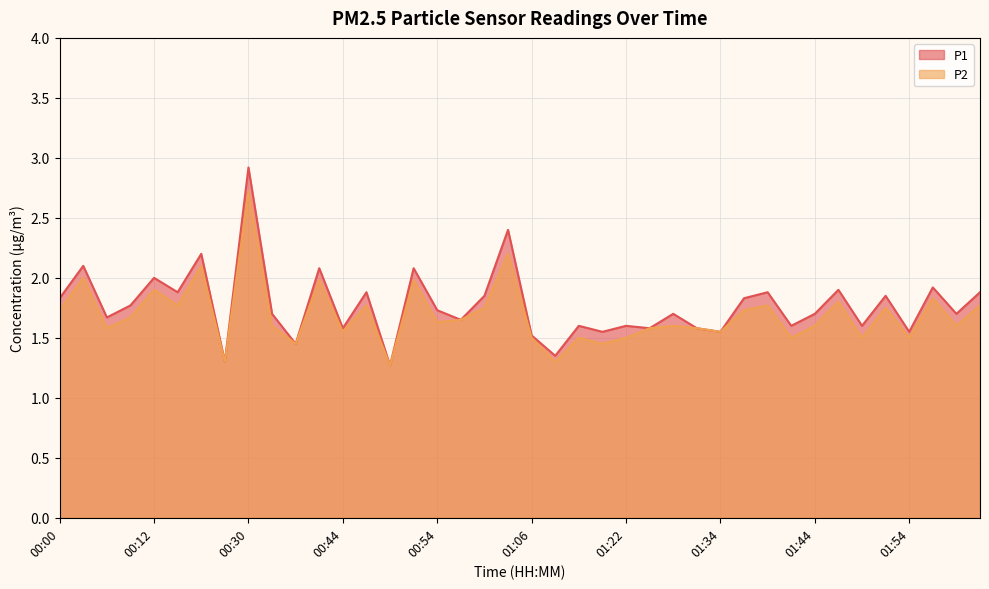

What is the label of the 15th point from the right?

01:24